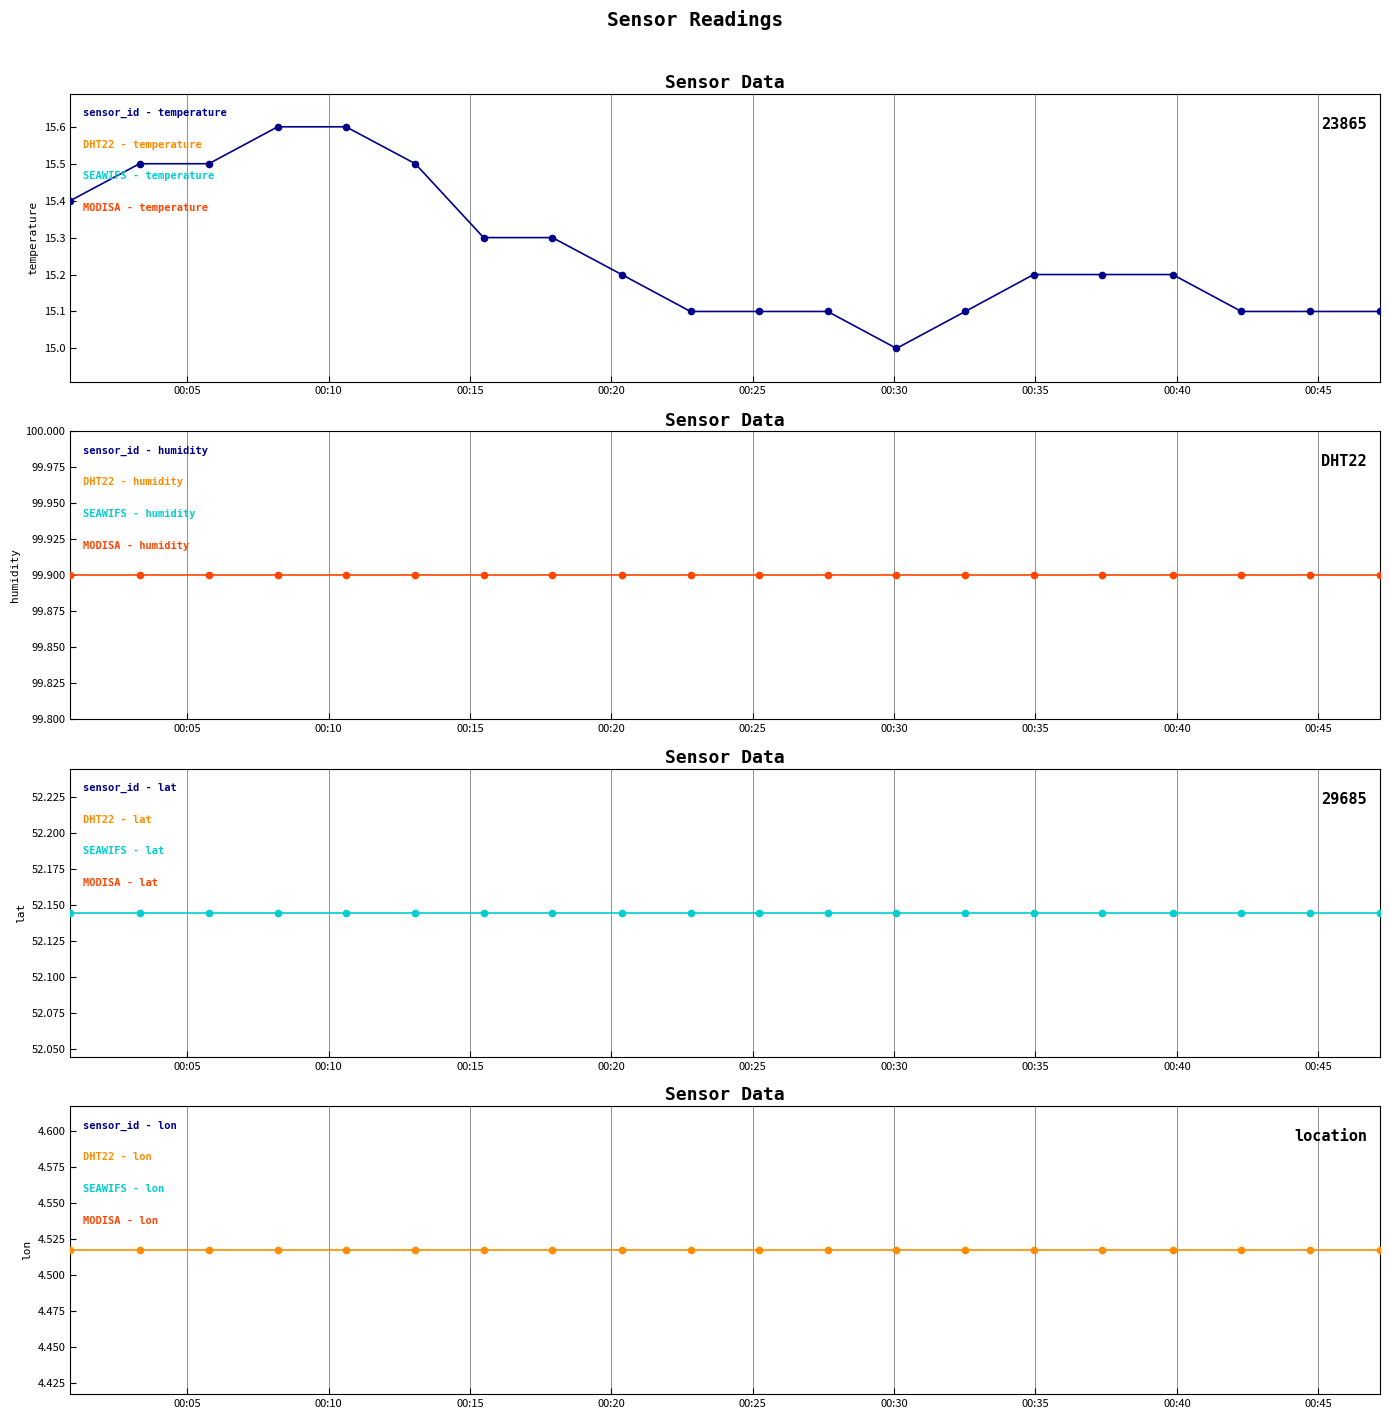

What is the total value across all series at 2023-06-22T00:25:13?

171.7